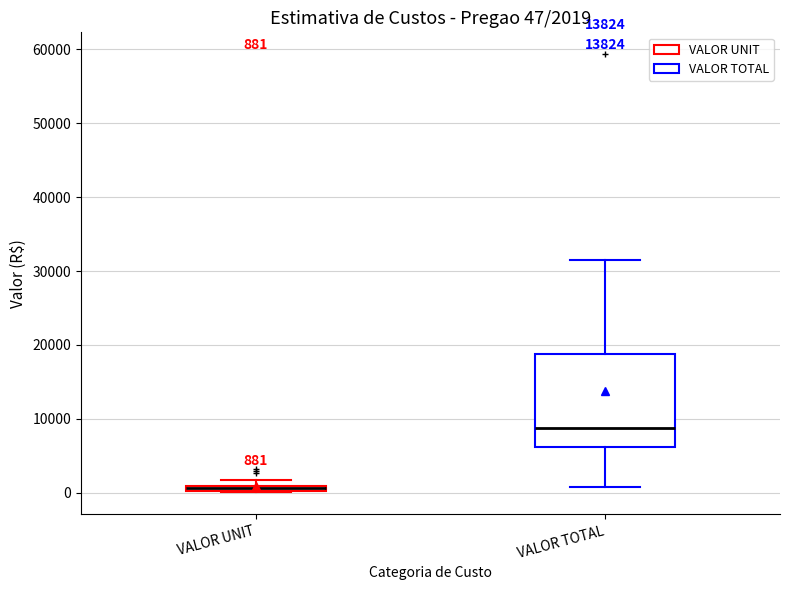

Which box has the highest median line?

VALOR TOTAL